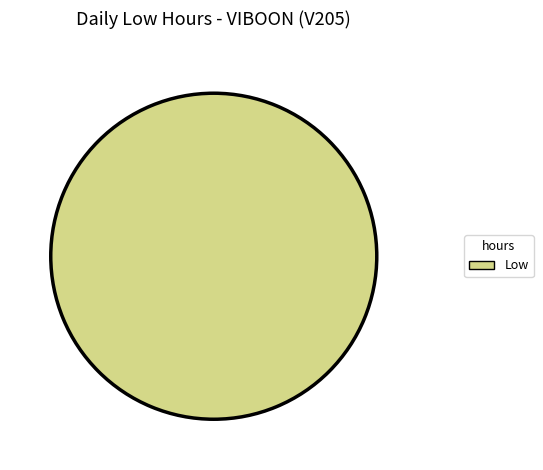

Count the number of slices in the pie.

1